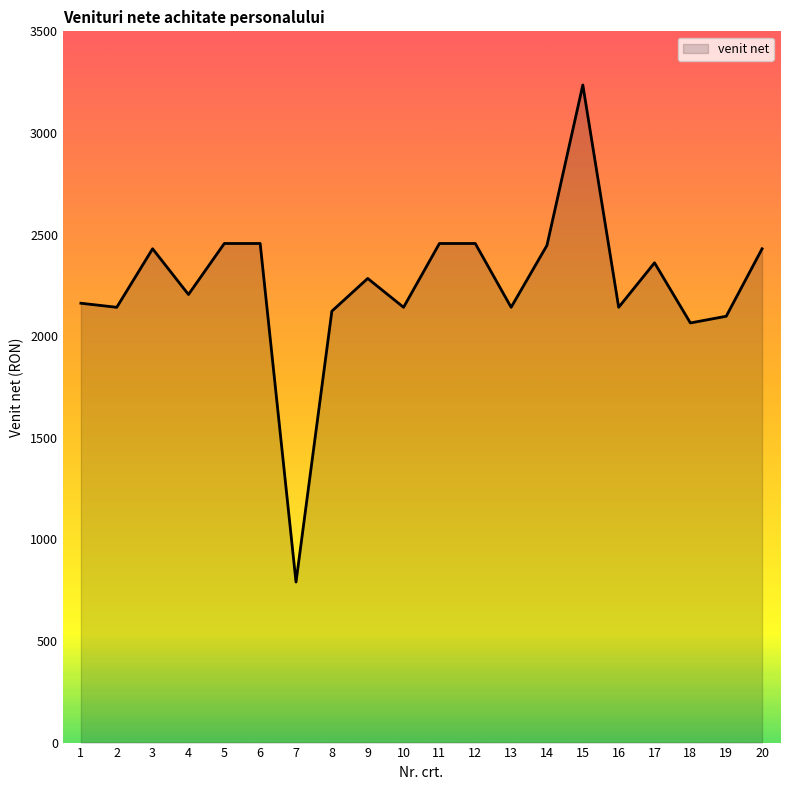

What is the change in value from 5 to 7?

-1666